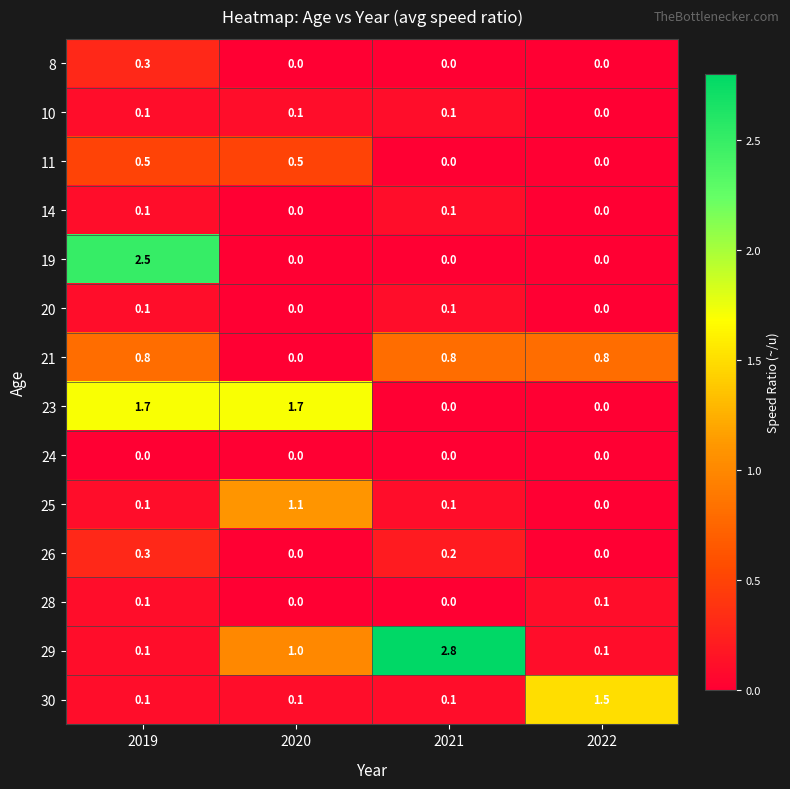

The 19 series shows 2.5 at 2019. True or false?

True